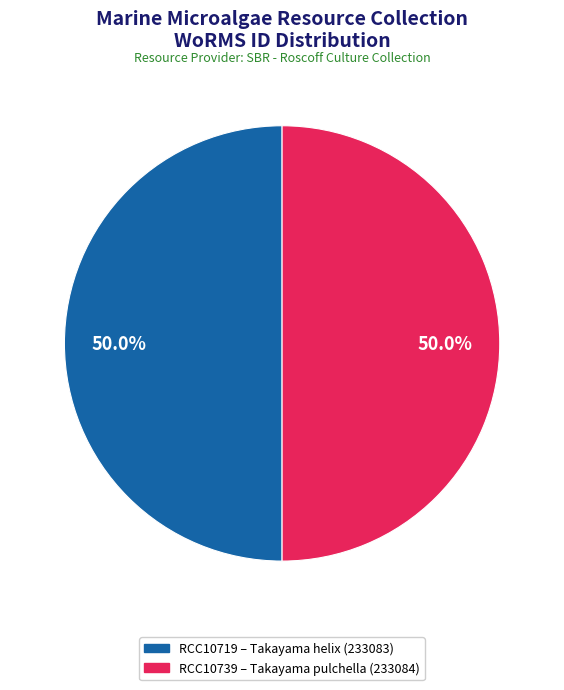

Approximately how many times larger is the value at RCC10719 compared to RCC10739?

1.0